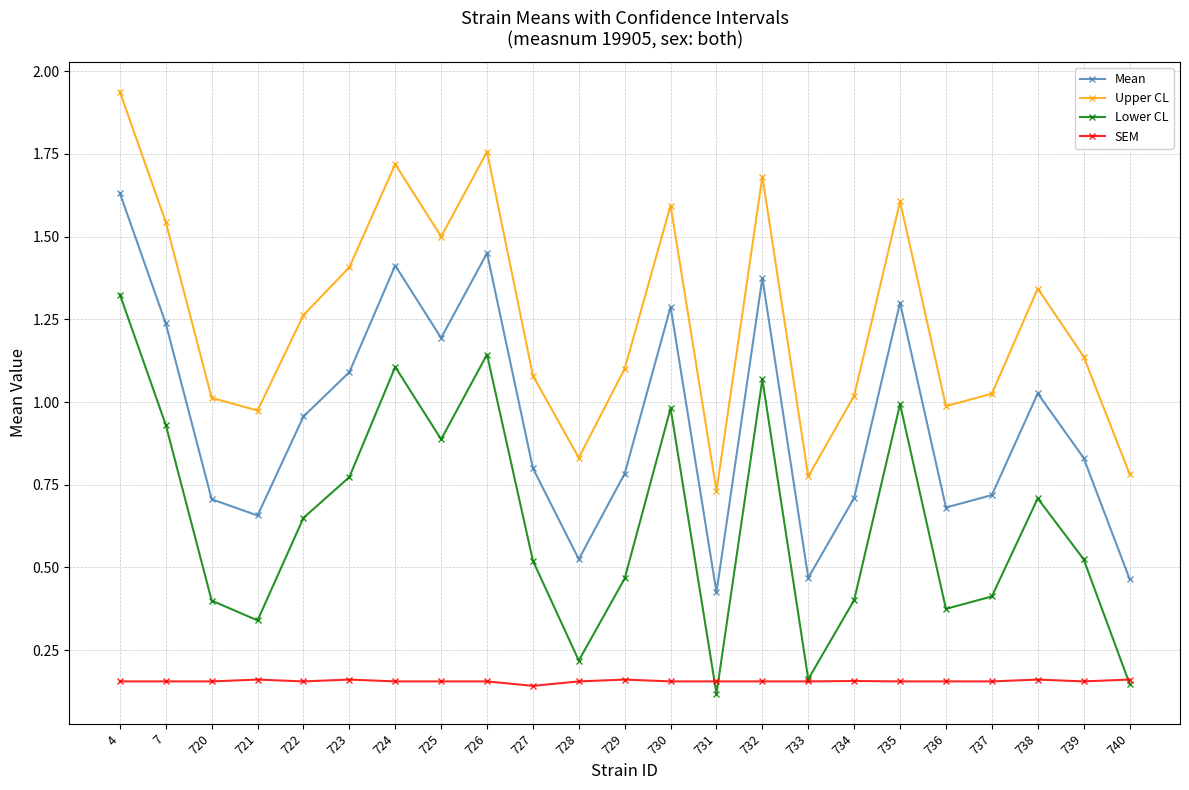

At which category is the sum across all series the highest?

4